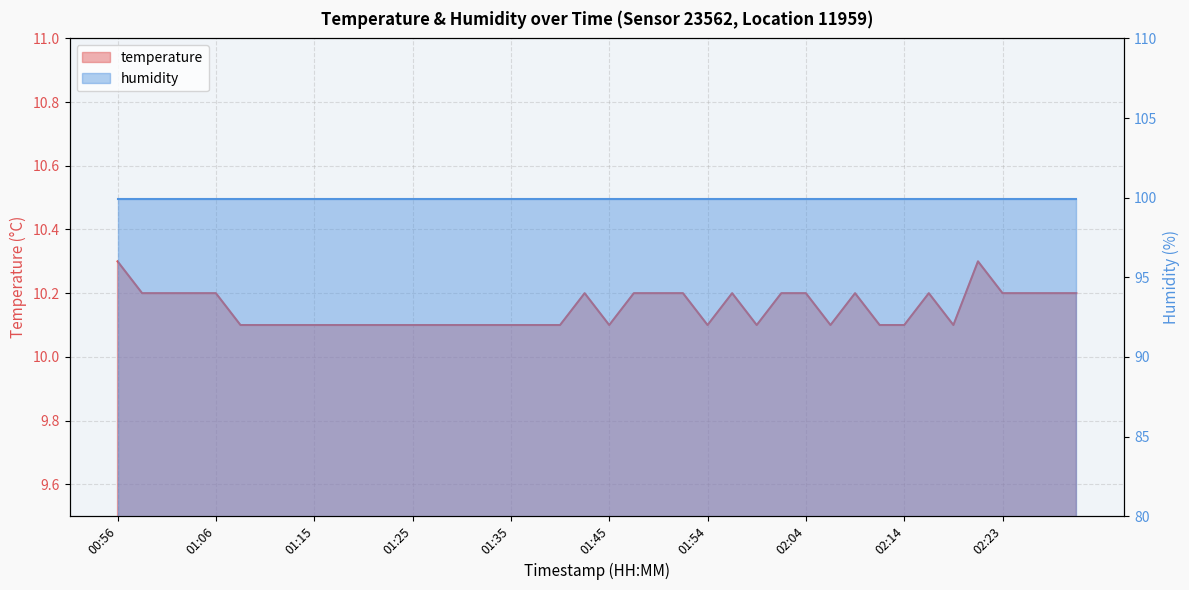

What is the difference between the maximum and minimum values?

0.2